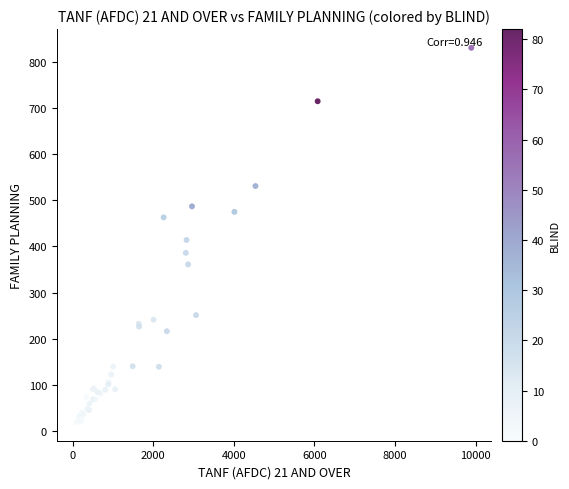

What Y value in the scatter plot is closest to 425?

414